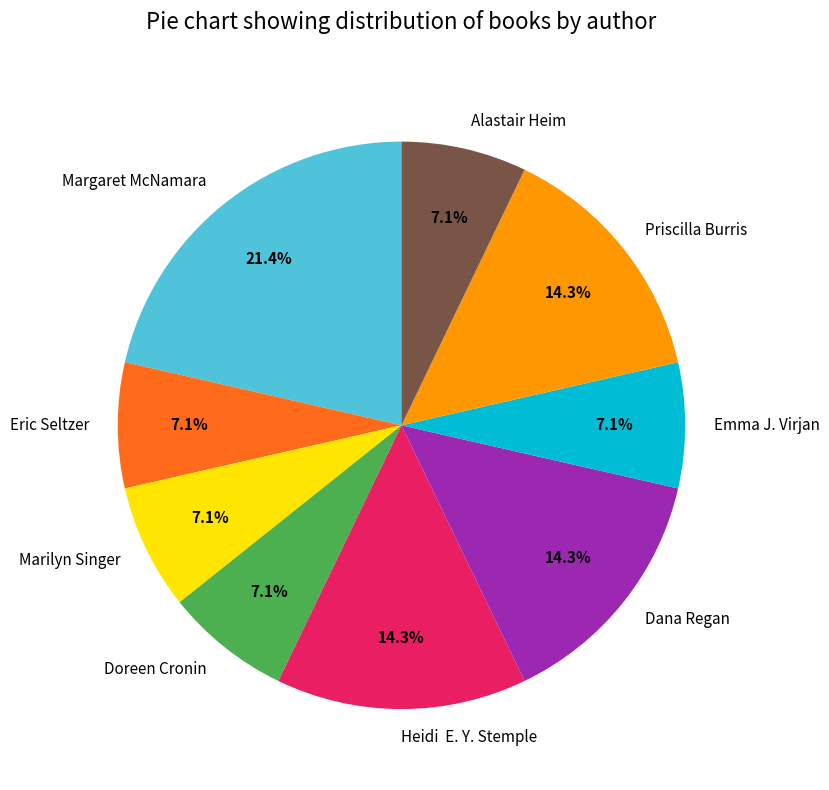

To the nearest percent, what is the average slice percentage?

11%